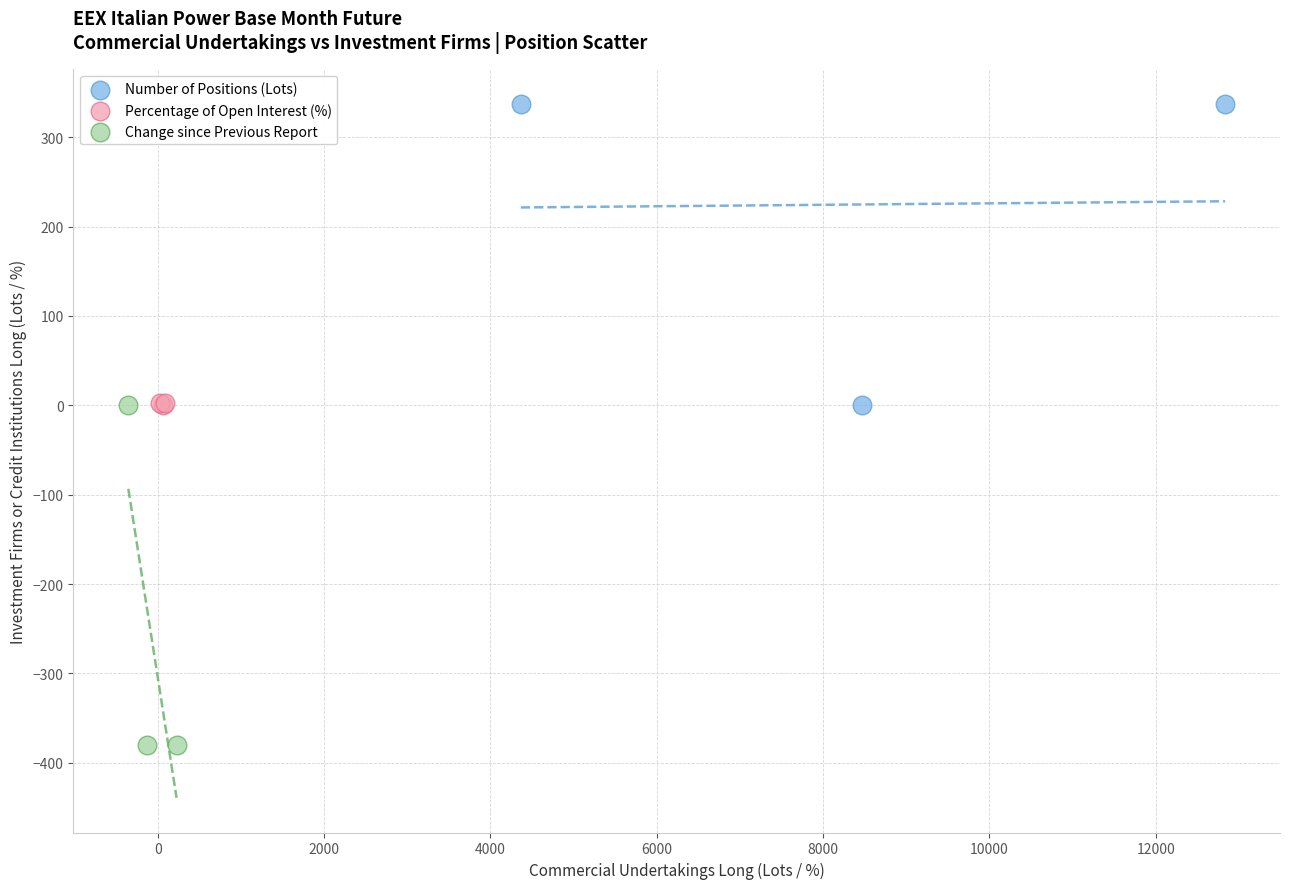

Which series has the largest Y range (max minus min)?

Change since Previous Report